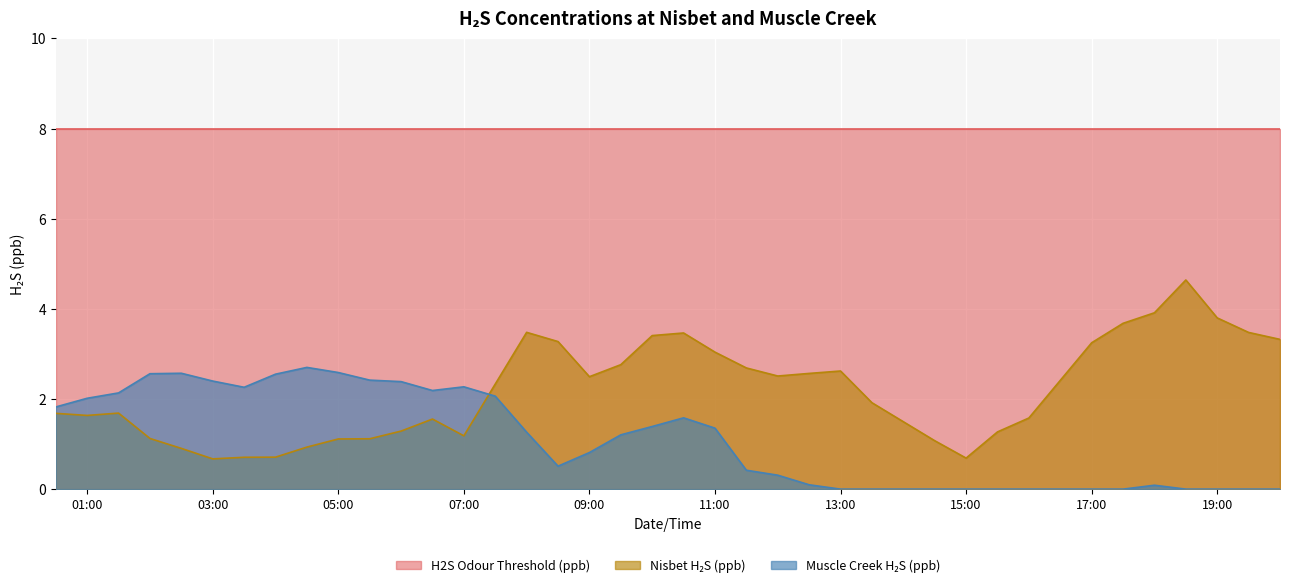

What is the difference between the maximum and minimum values in the Nisbet H₂S (ppb) series?

4.0